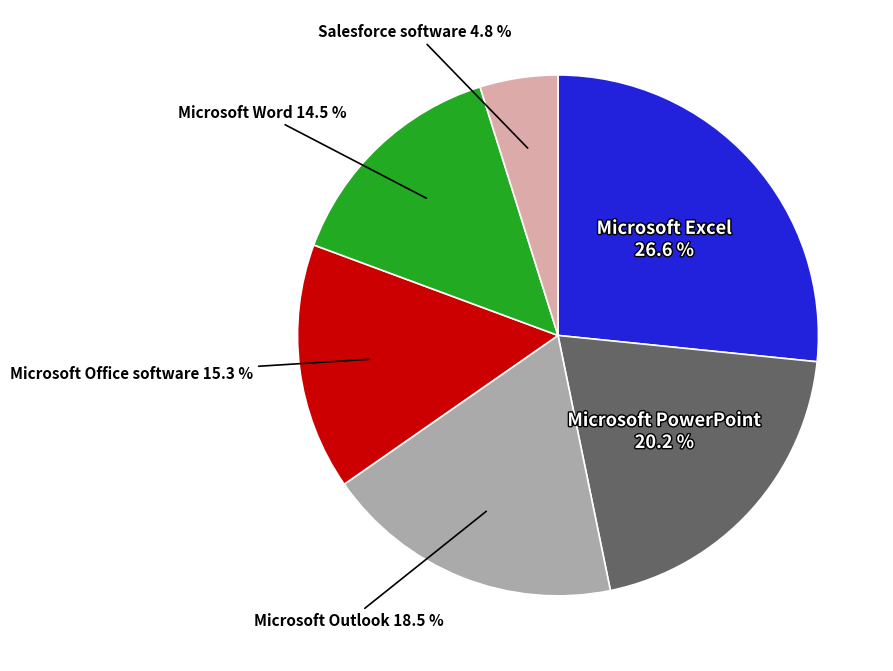

Is there a majority slice in this chart?

No